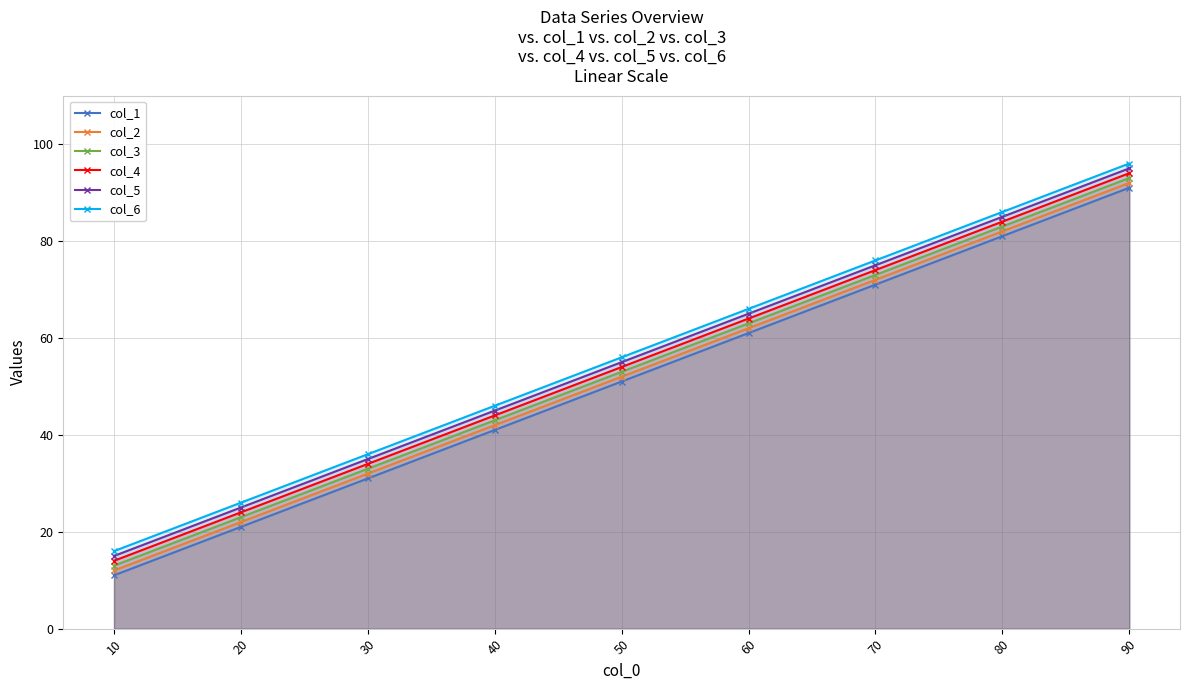

What is the greatest value displayed?

96